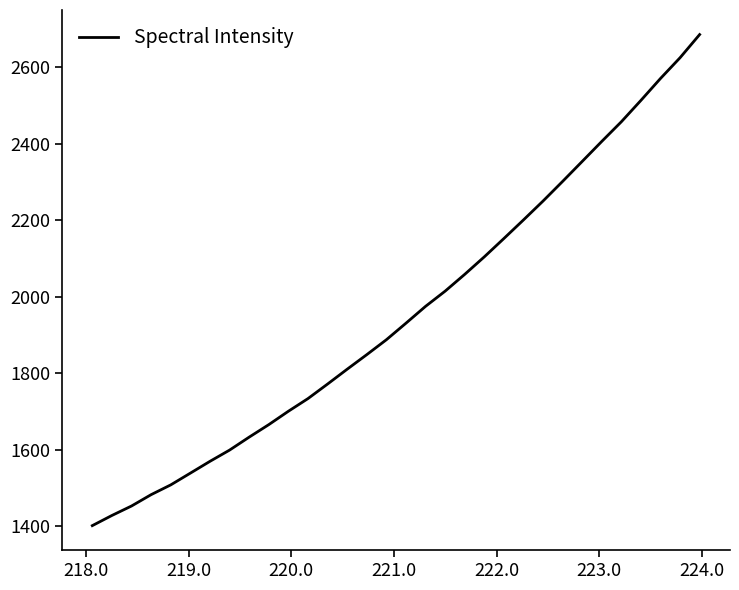

What is the difference between the maximum and minimum values?

1284.1